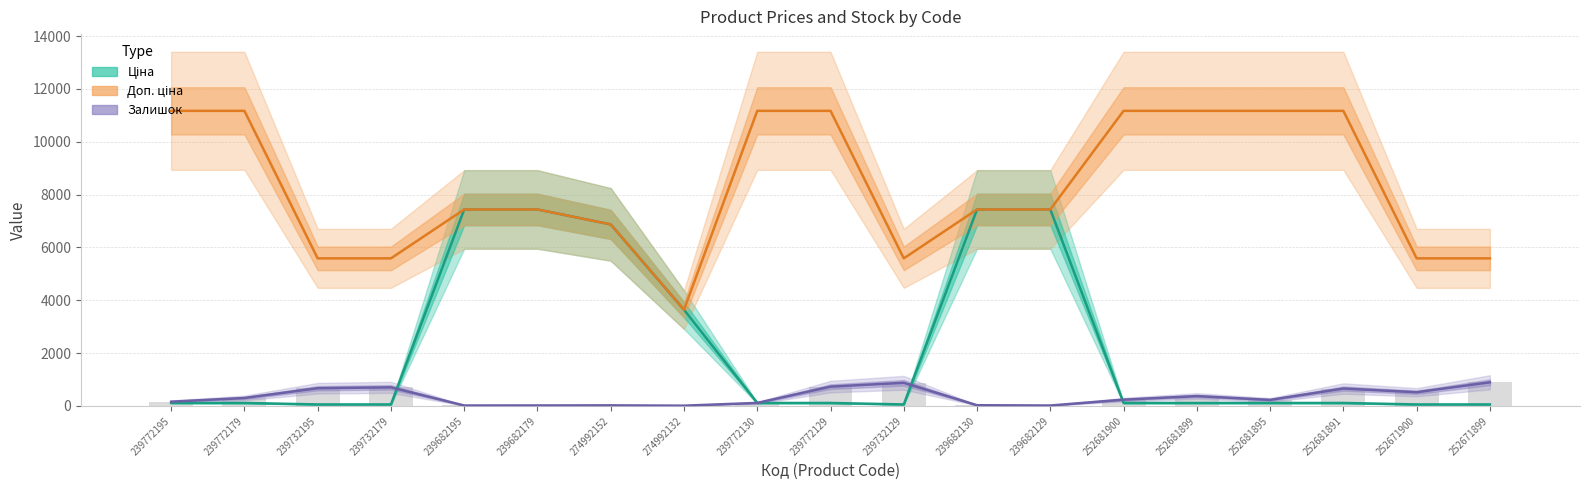

What is the total value across all series at 252681900?

11517.7